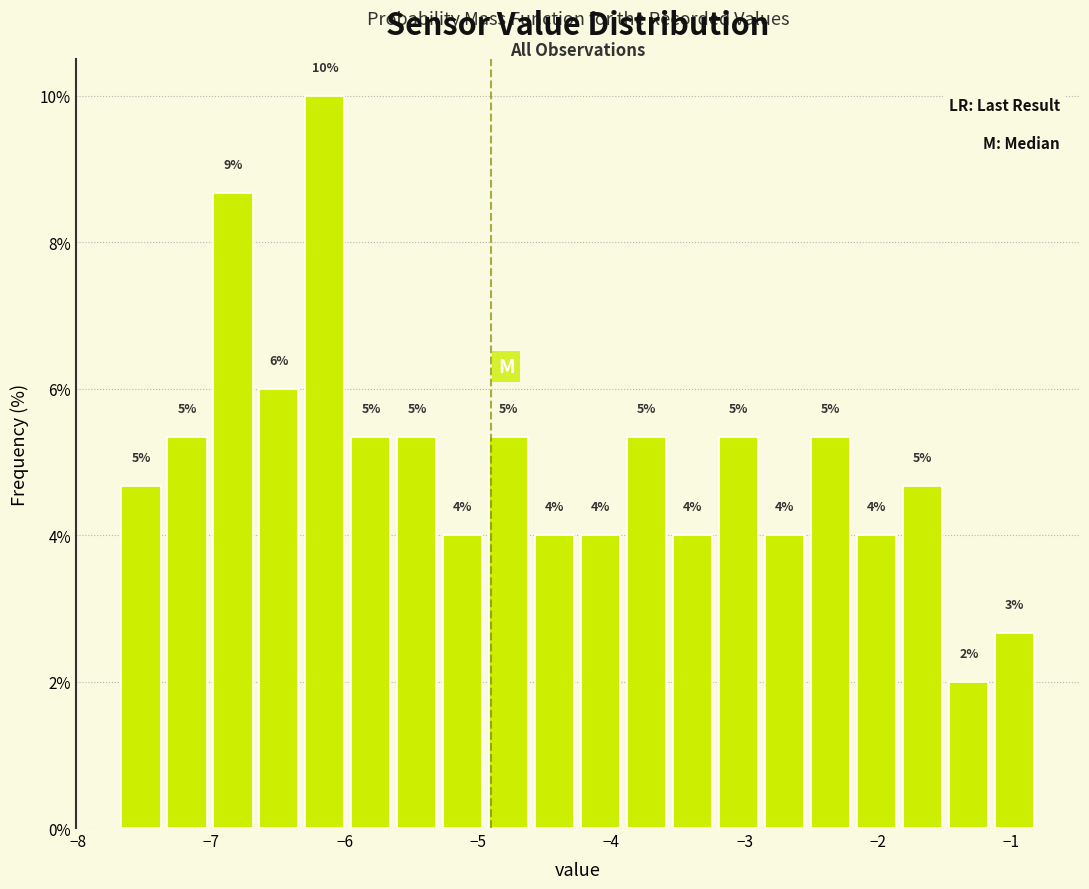

Around what value on the x-axis is the tallest bar? Give the approximate position of its centre, as read against the axis.

-6.1